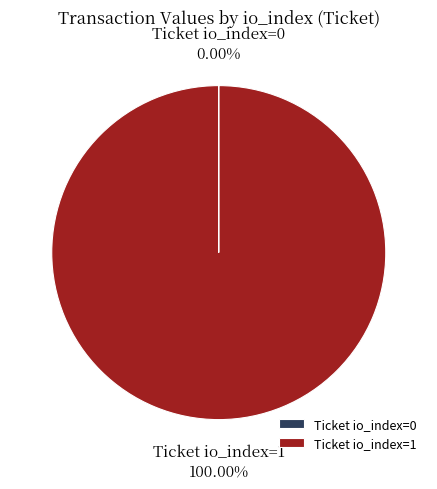

Does Ticket io_index=1 account for over 50% of the chart?

Yes